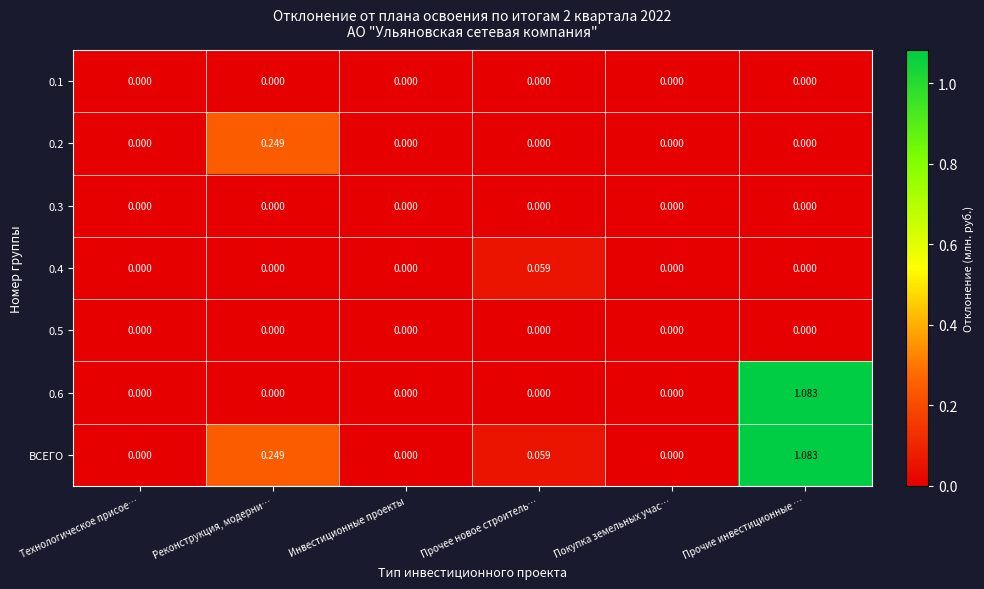

Which series has the largest total across all categories?

ВСЕГО